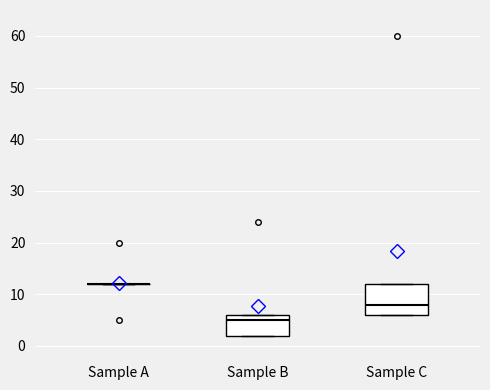

Where does the median line of the box for Sample C sit on the y-axis? The values are not printed on the chart, so give them approximately, as read against the axis.

8